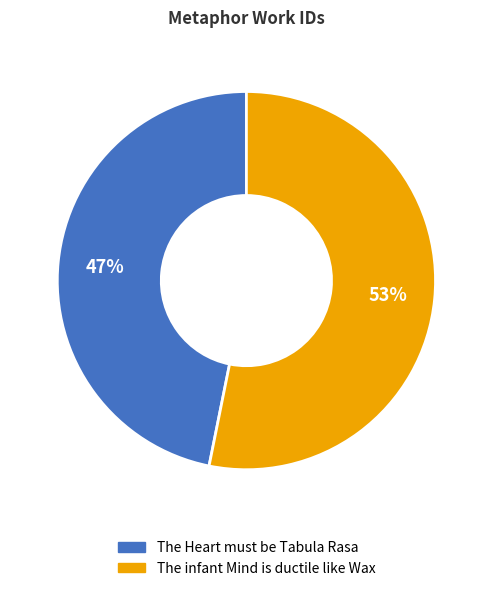

To the nearest percent, what is the average slice percentage?

50%